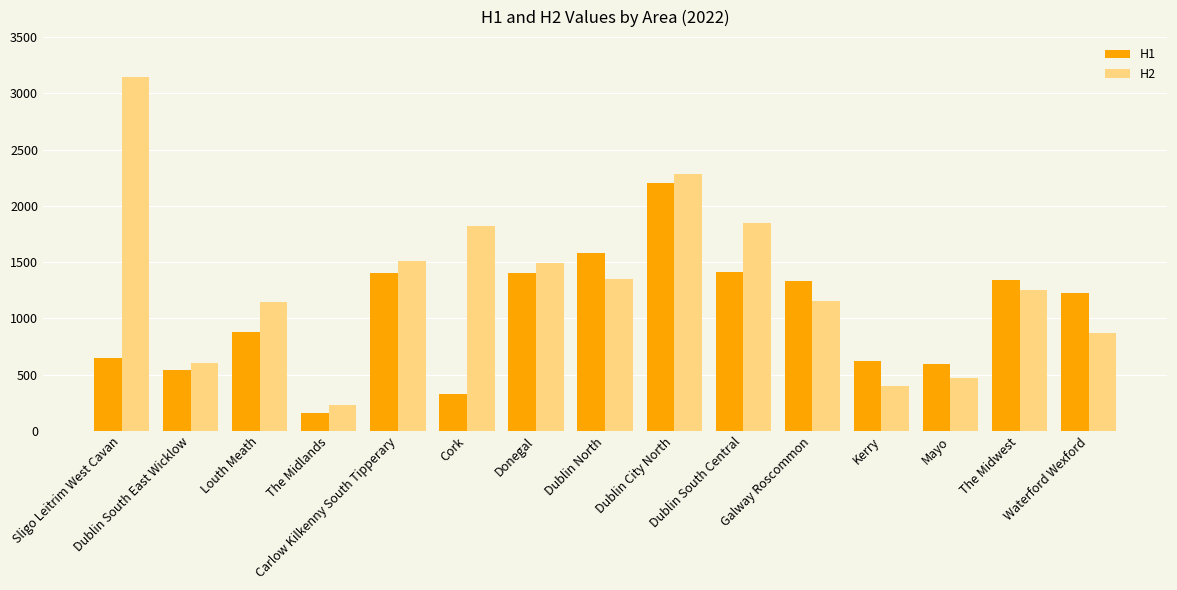

What is the greatest value displayed?

3141